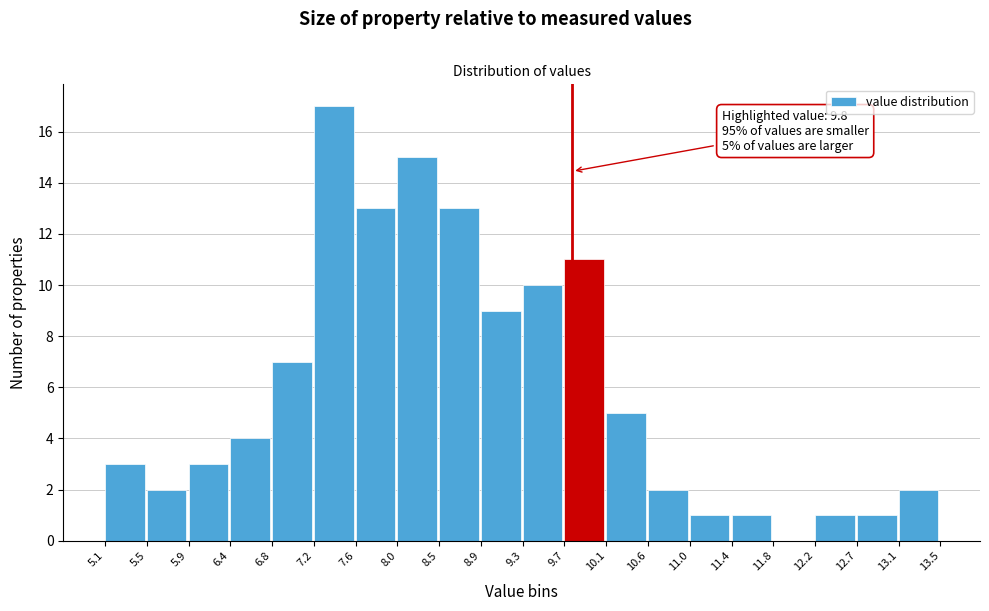

Over which range of the x-axis is the bar tallest?

7.2 to 7.6